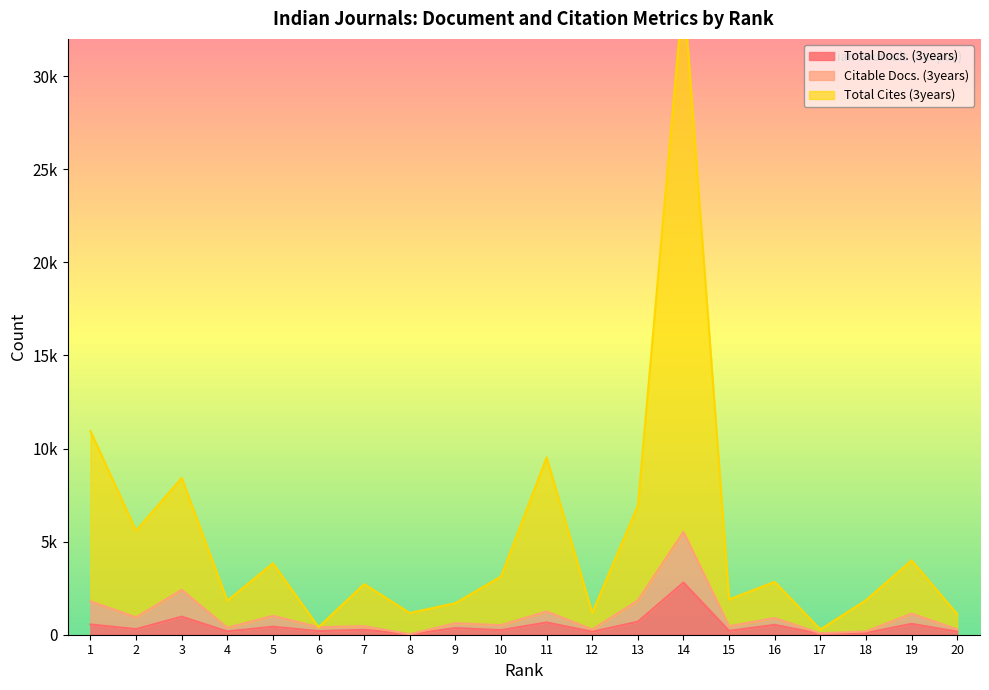

Rank the series at 4 from highest to lowest value.

Total Cites (3years), Citable Docs. (3years), Total Docs. (3years)